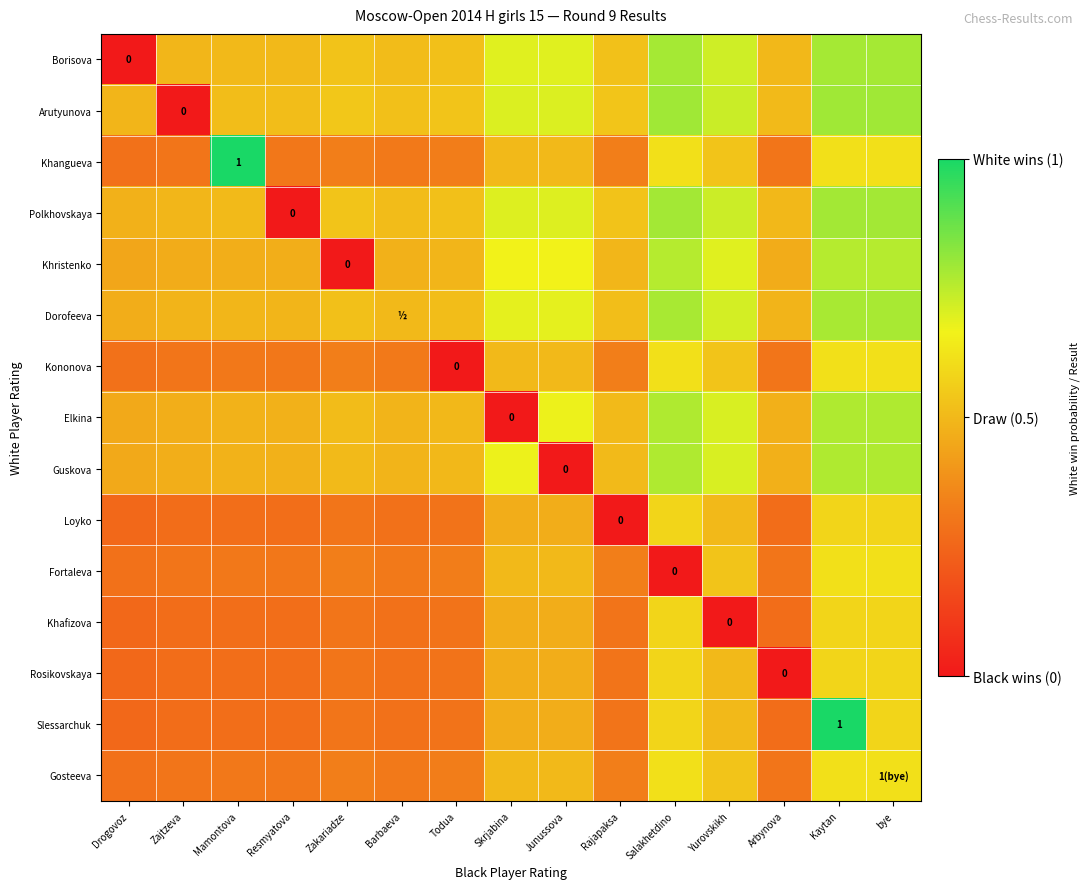

Which category has the highest value across all series?

Mamontova